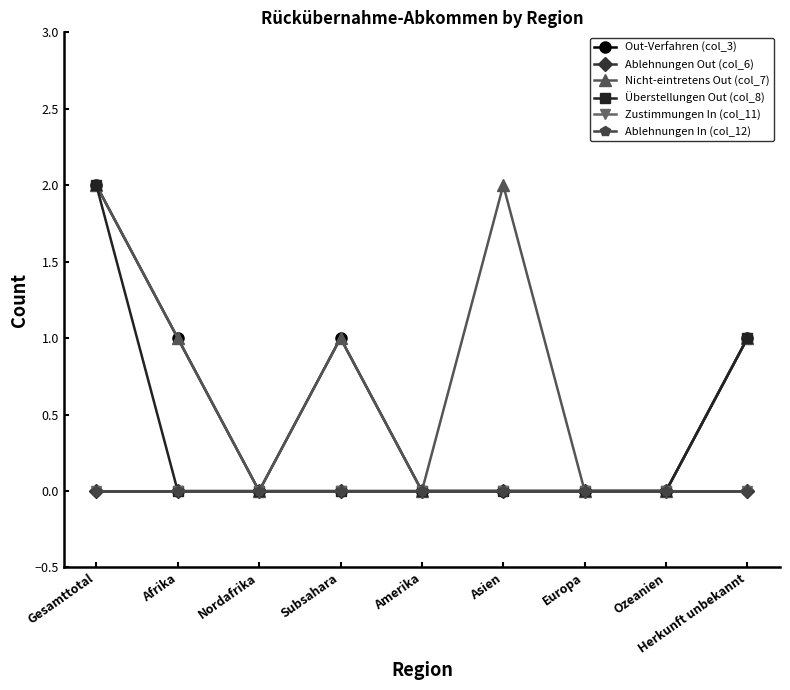

What is the label of the 2nd point from the right?

Ozeanien